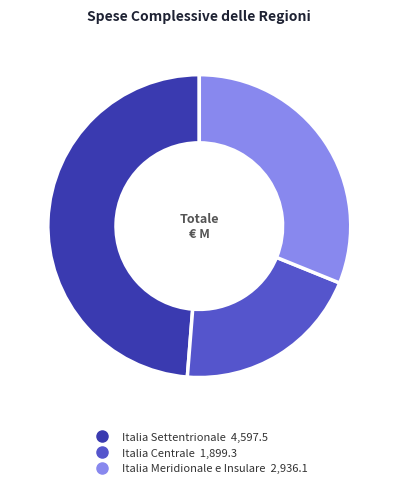

How many slices are in this pie chart?

3